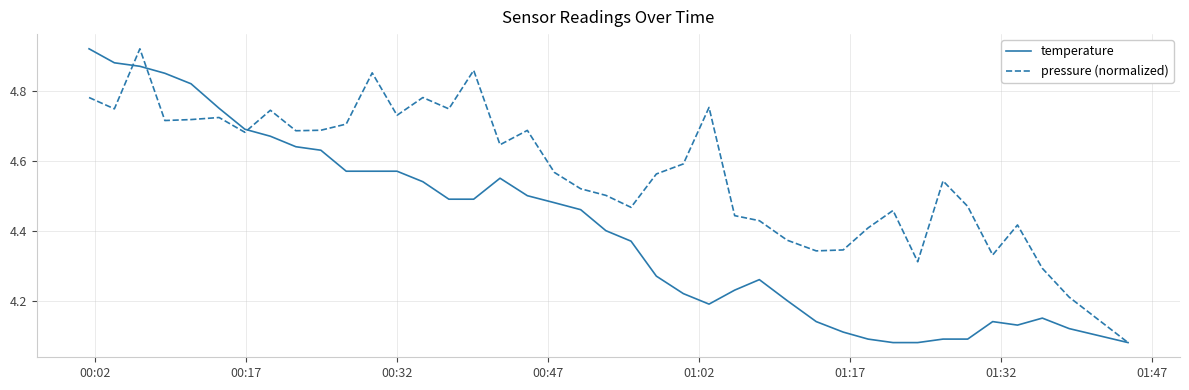

Rank the series by their average value, from highest to lowest.

pressure (normalized), temperature